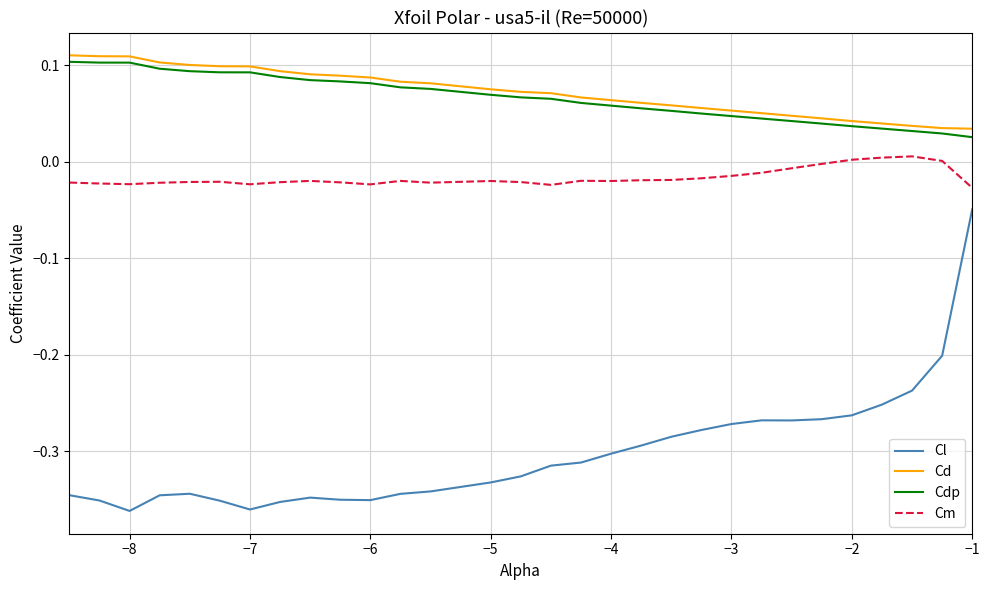

In Cm, how many points are lower than both neighbors (excluding endpoints)?

6